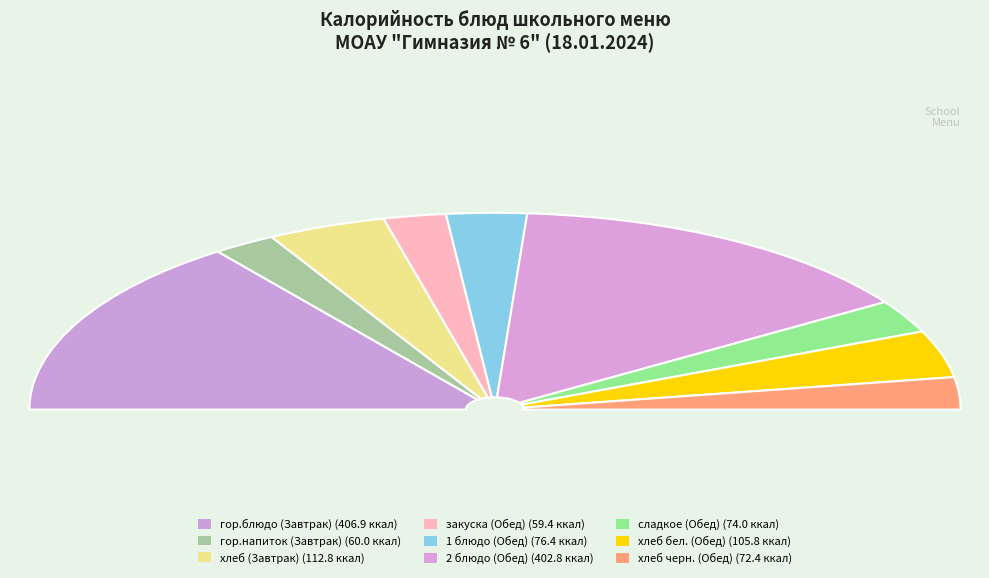

What is the ratio of the value at хлеб черн. (Обед) to the value at гор.блюдо (Завтрак)?

0.2